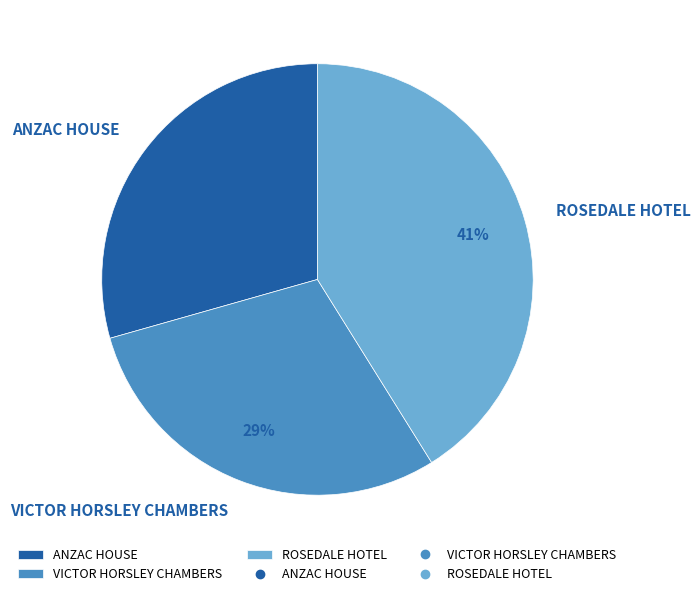

How many slices are in this pie chart?

3